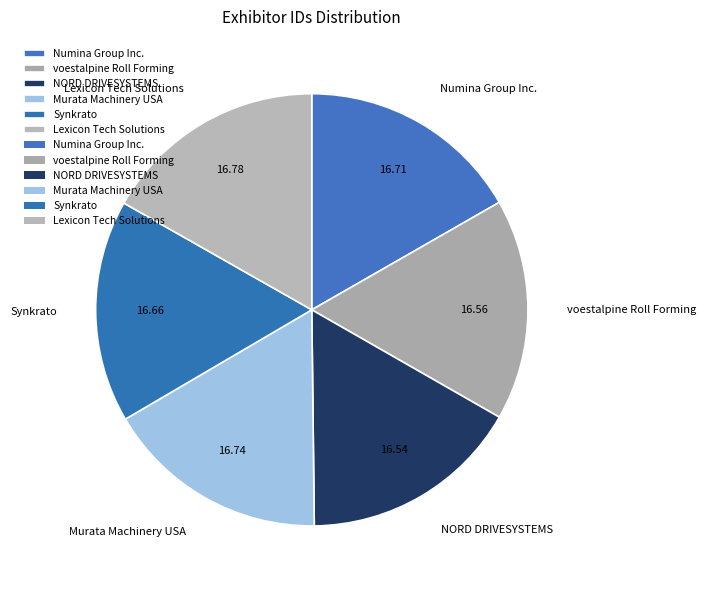

Count the number of slices in the pie.

6